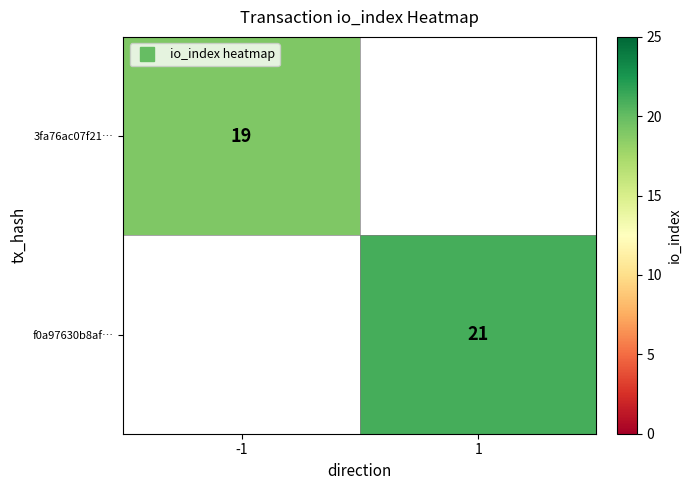

Is it true that 3fa76ac07f21… equals -8 at 1?

False